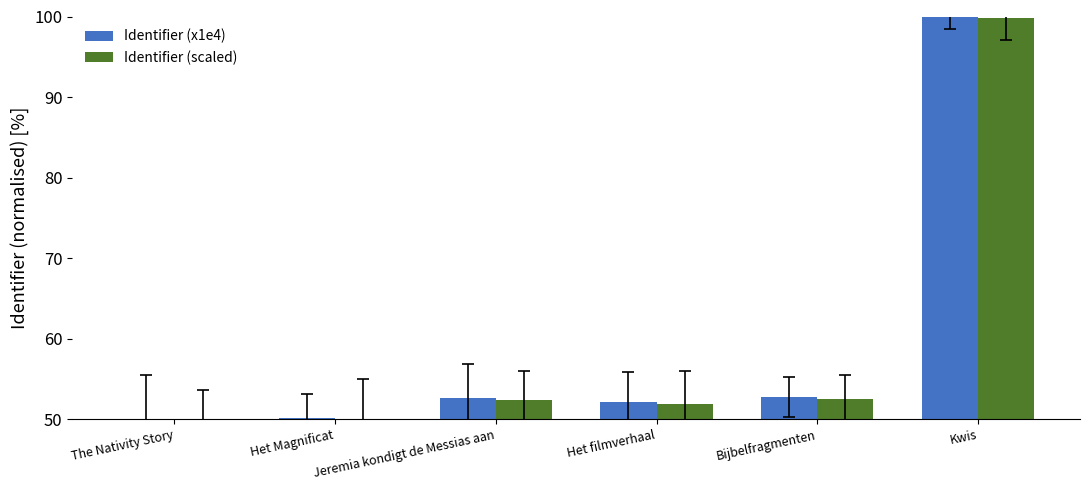

What is the sum of all Identifier (scaled) values?

356.5